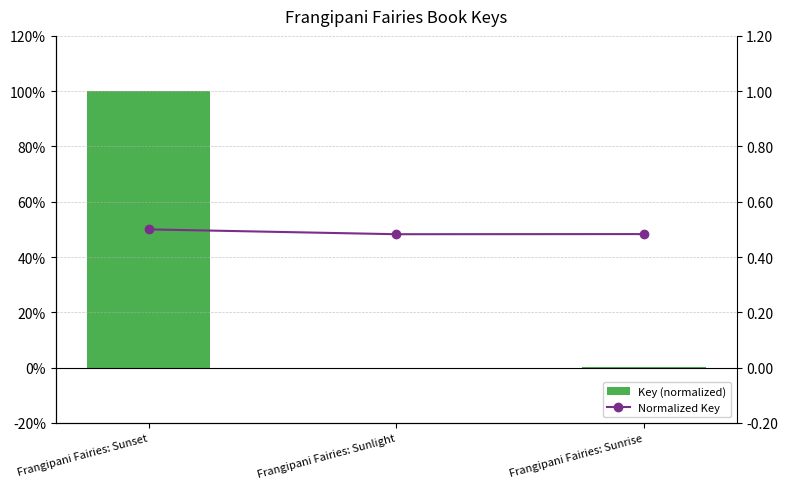

Reading left to right, list all the values displayed in this chart.

Key (normalized): Frangipani Fairies: Sunset=100.0	Frangipani Fairies: Sunlight=0.0	Frangipani Fairies: Sunrise=0.1
Normalized Key: Frangipani Fairies: Sunset=50.0	Frangipani Fairies: Sunlight=48.2	Frangipani Fairies: Sunrise=48.3